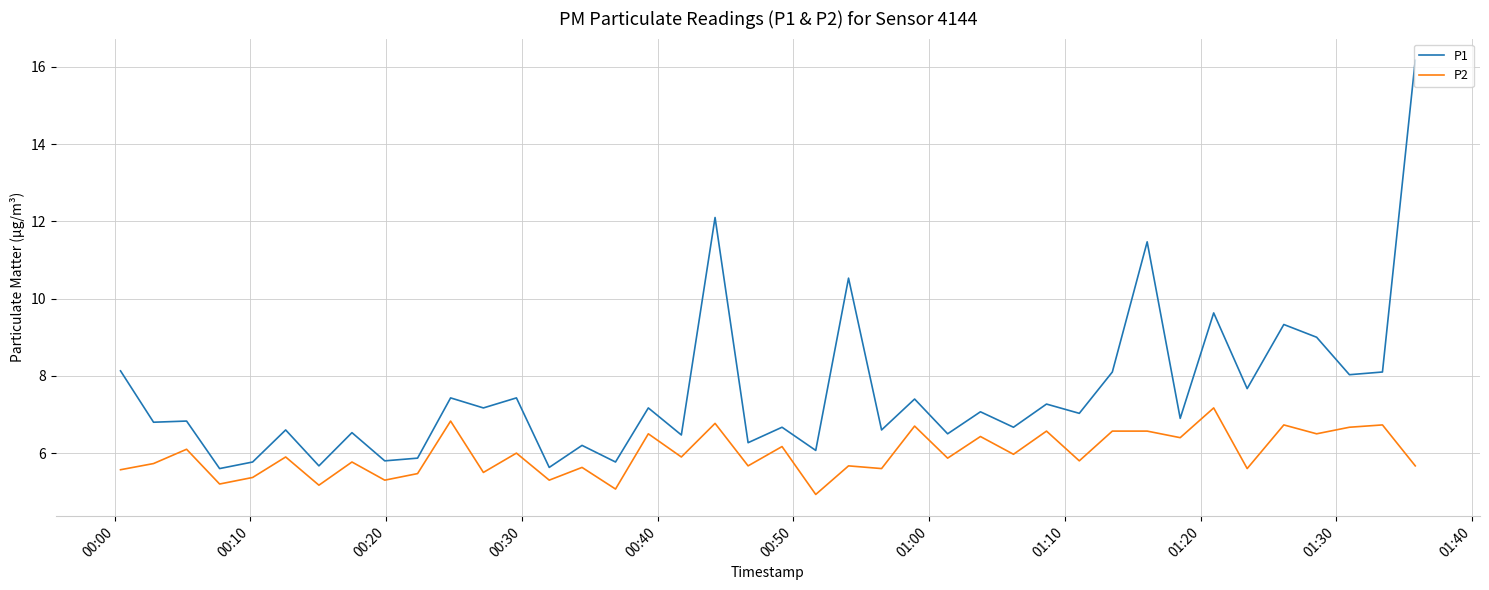

Which series has the largest range (max minus min)?

P1